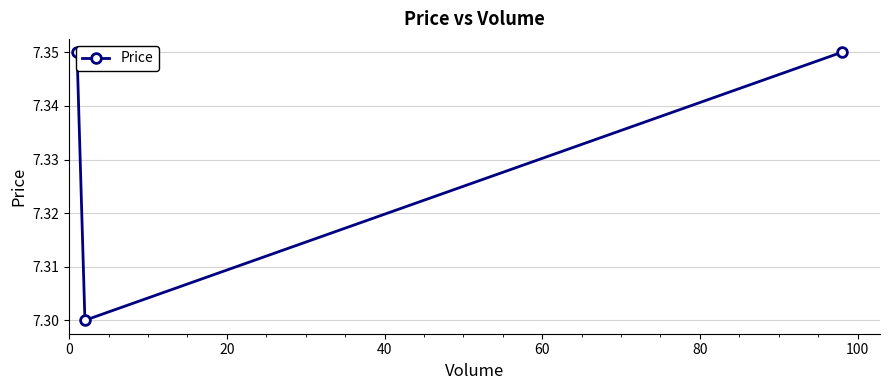

Approximately how many times larger is the value at 0 compared to 40?

1.0